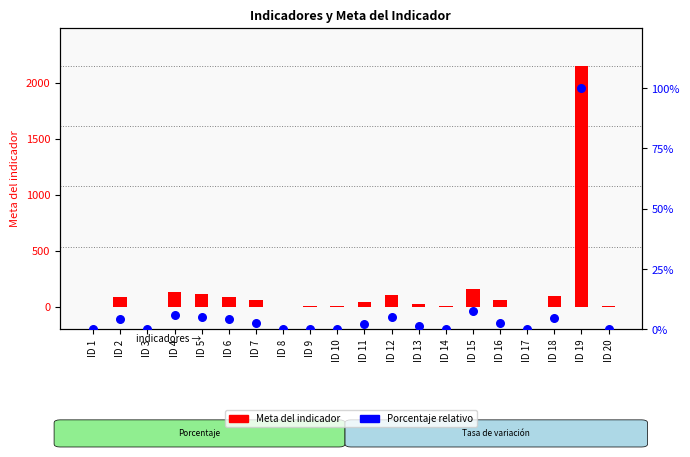

Which series contains the lowest Y value?

Meta del indicador